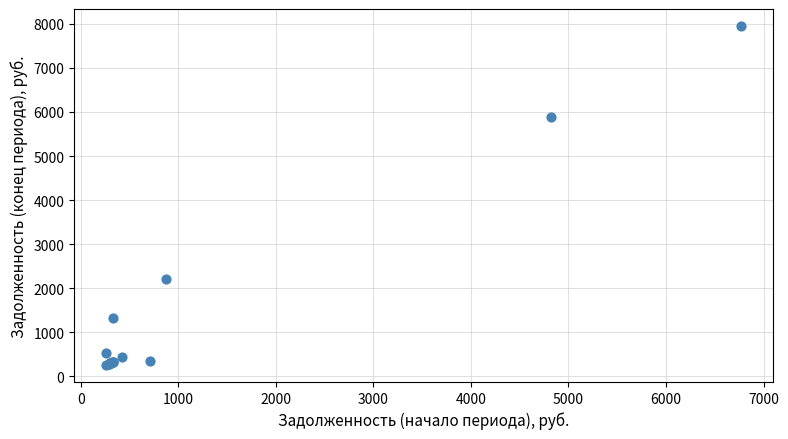

What Y value in the scatter plot is closest to 4104?

5890.9